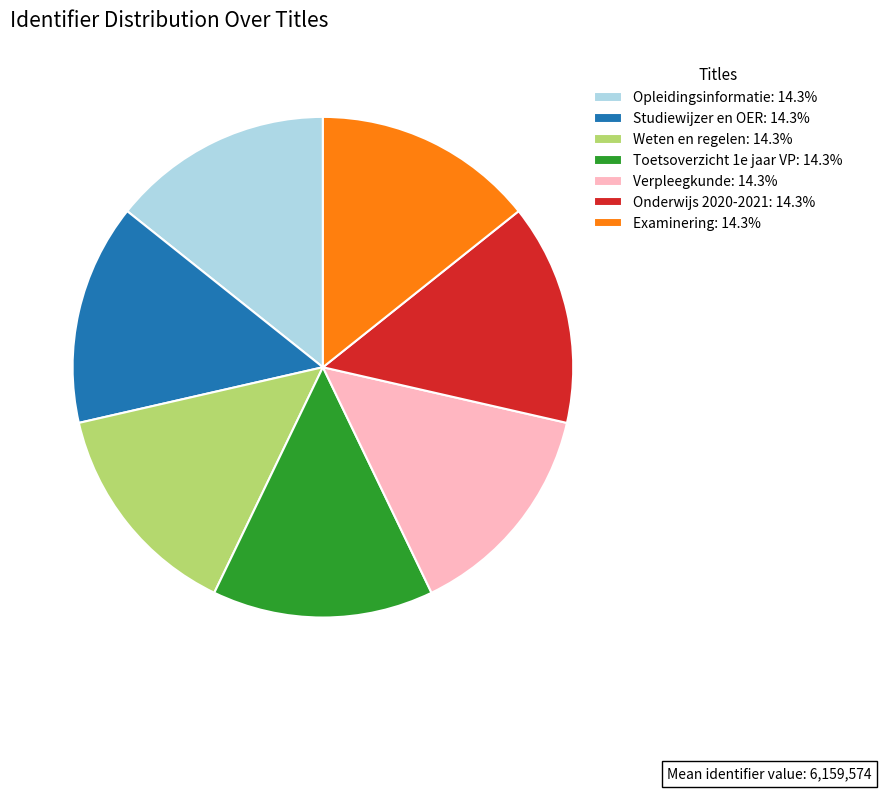

Do Onderwijs 2020-2021: 14.3% and Opleidingsinformatie: 14.3% together represent more than half of the pie?

No